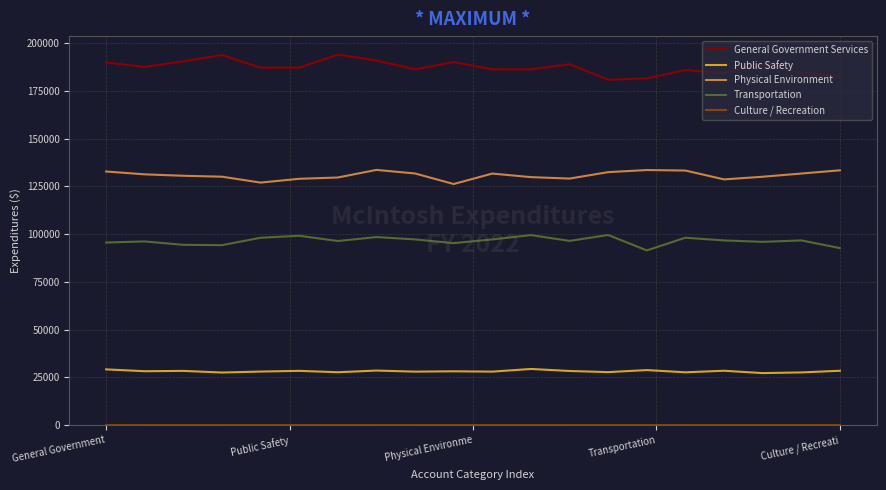

Which series has the largest total across all categories?

General Government Services